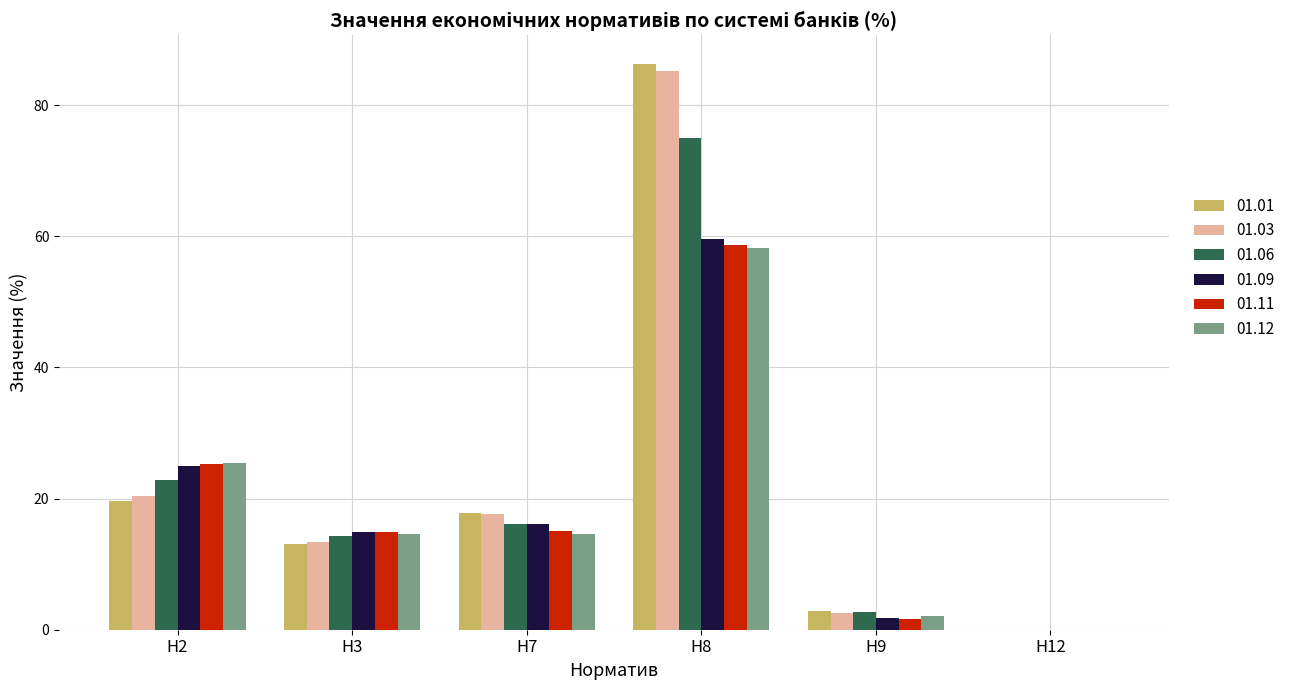

The value of 01.06 at Н8 is 118.6. True or false?

False